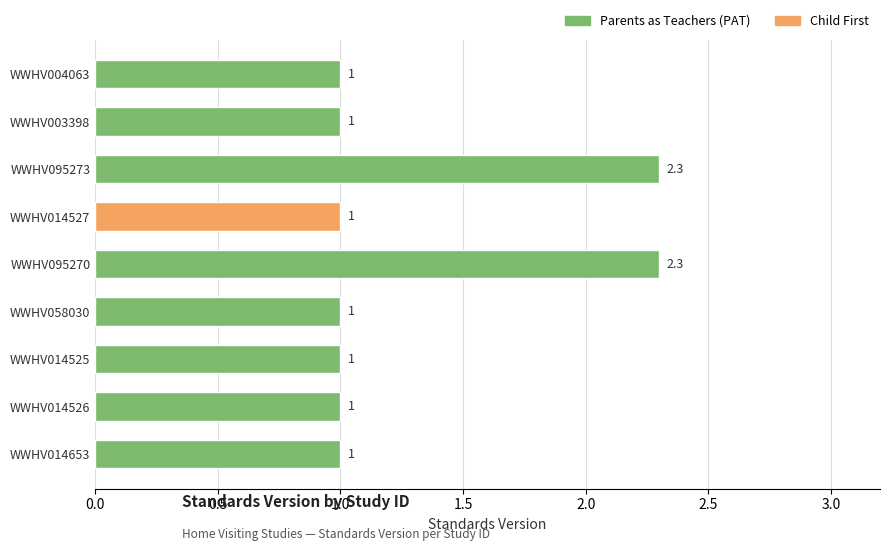

What is the minimum value shown in the chart?

1.0